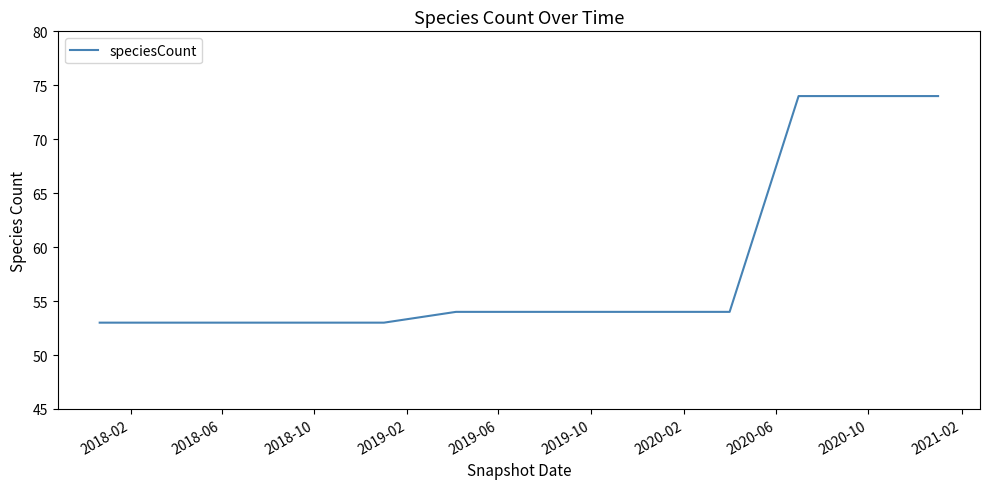

What is the greatest value displayed?

74